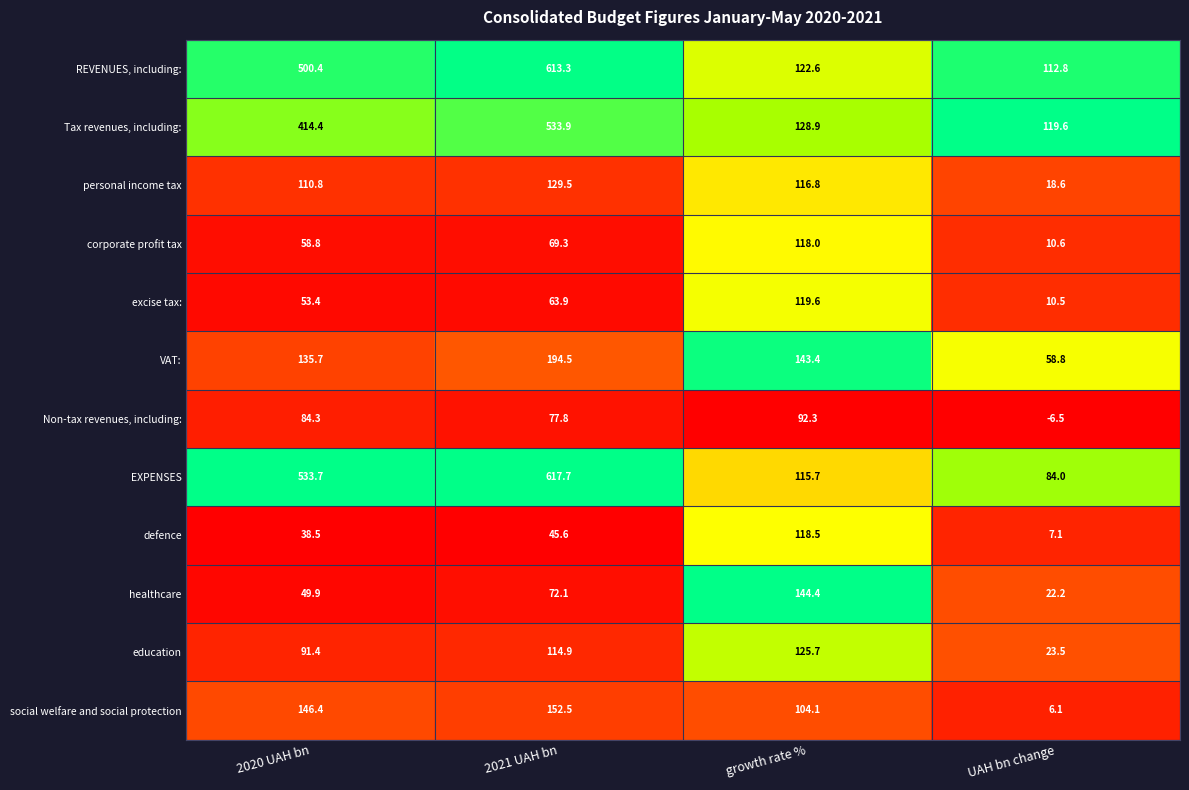

Which category has the lowest value across all series?

UAH bn change